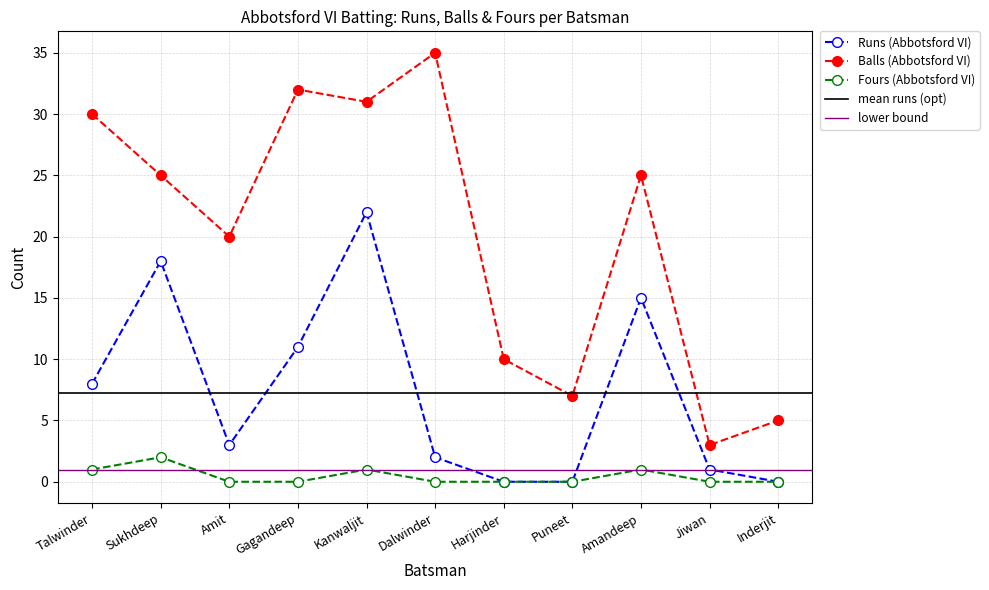

Reading left to right, extract all data points from this chart.

Runs (Abbotsford VI): 8	18	3	11	22	2	0	0	15	1	0
Balls (Abbotsford VI): 30	25	20	32	31	35	10	7	25	3	5
Fours (Abbotsford VI): 1	2	0	0	1	0	0	0	1	0	0